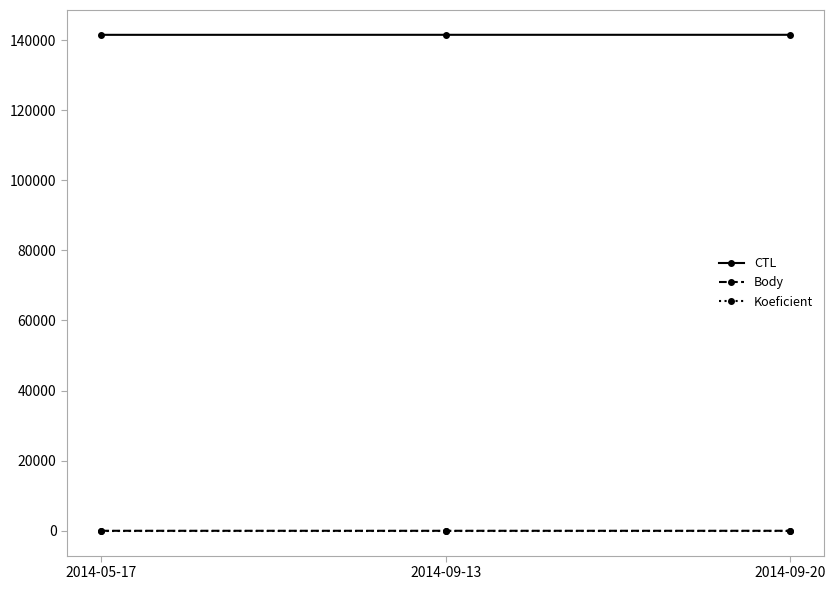

What is the average value of the CTL series?

141509